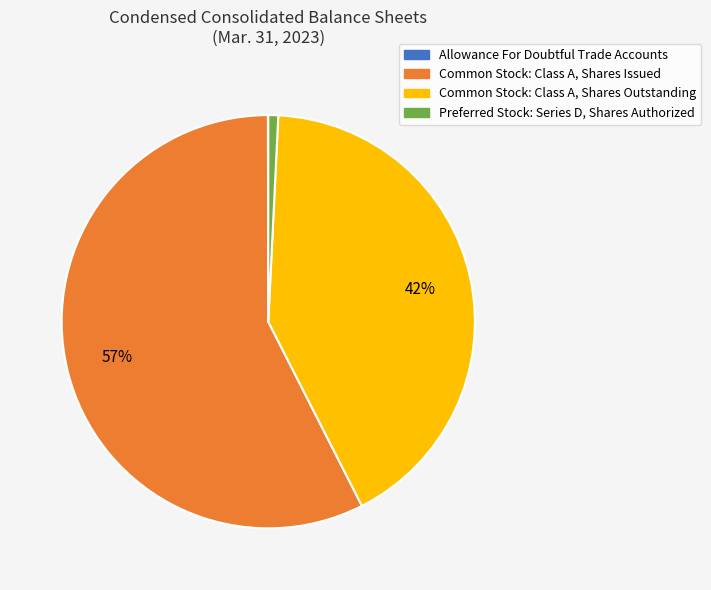

To the nearest percent, what is the average slice percentage?

25%